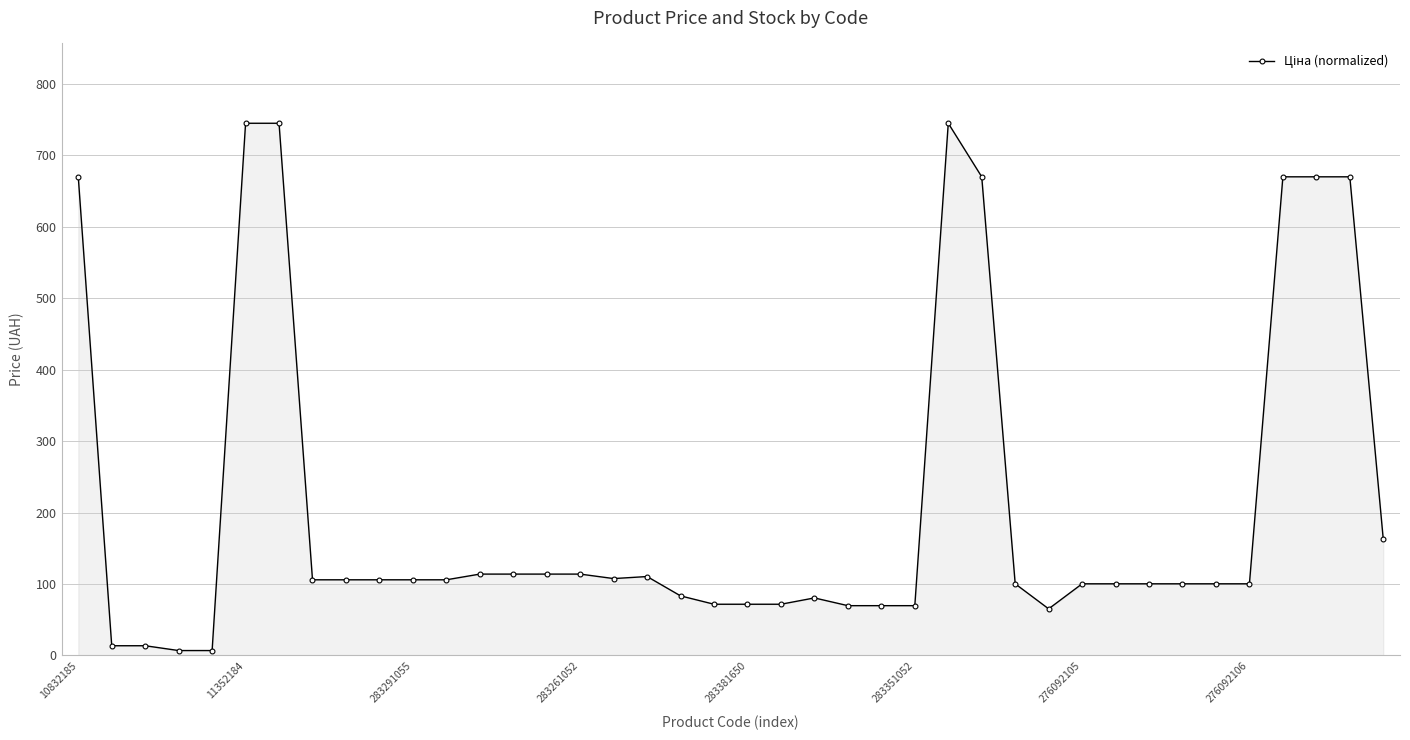

What is the value of the 40th point from the left?

162.4